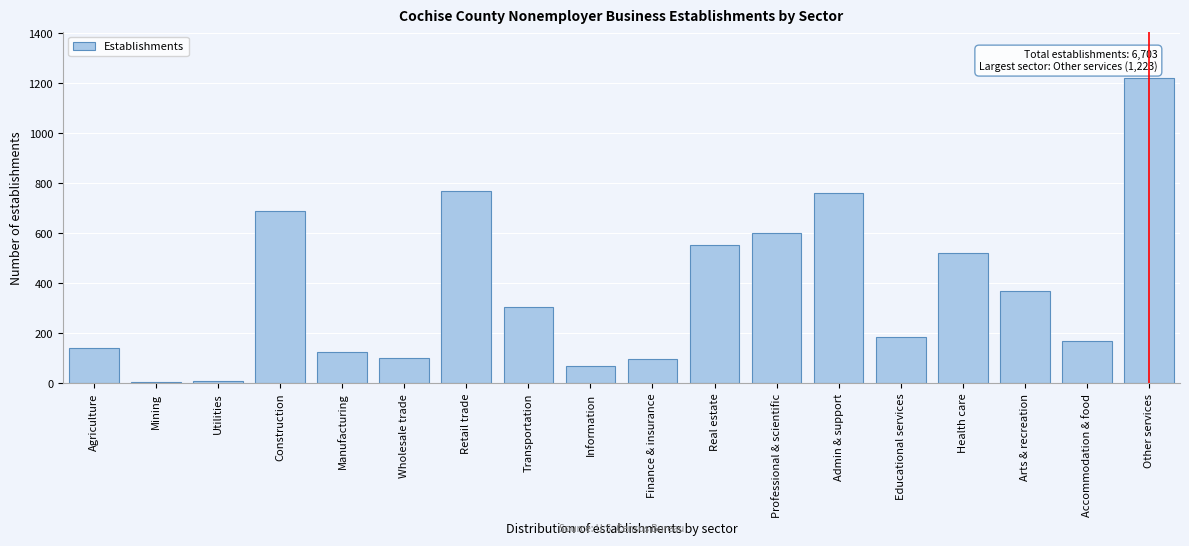

What is the sum of all values?

6703